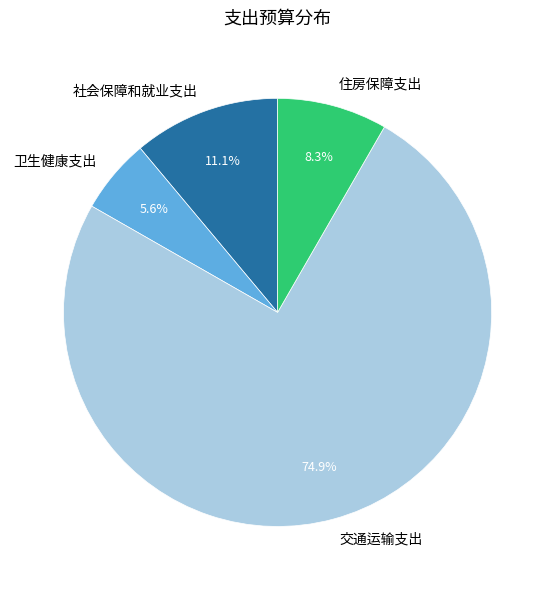

To the nearest percent, what percentage of the pie is 社会保障和就业支出?

11%